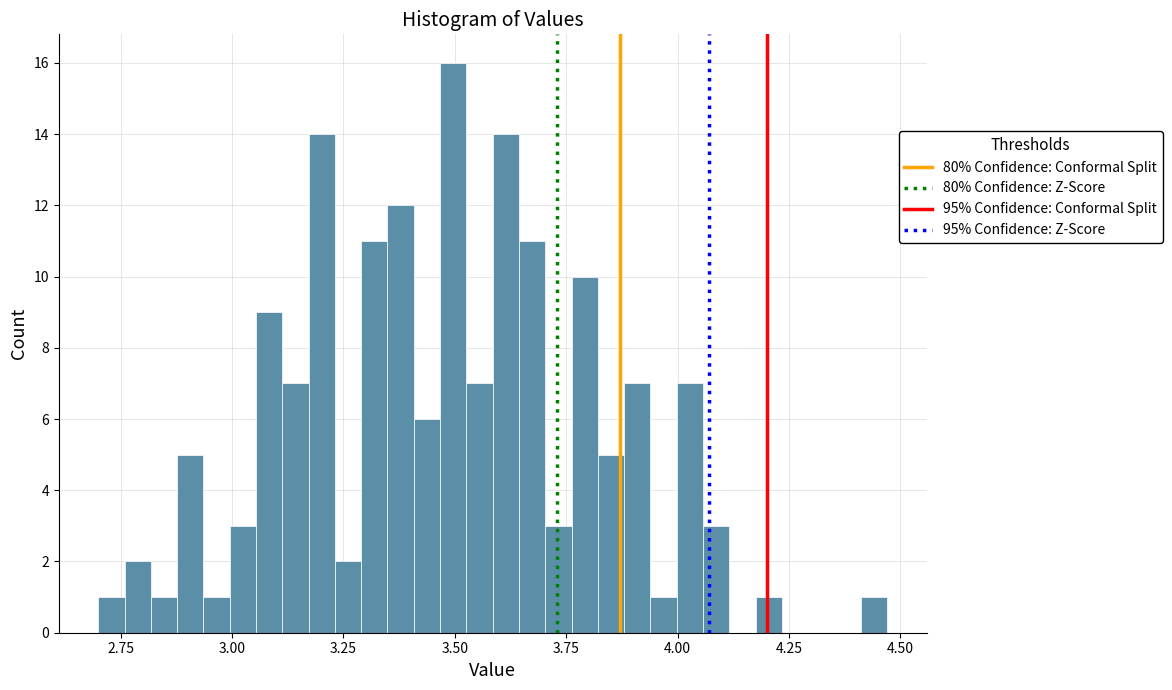

Read against the x-axis, roughly where is the centre of the tallest bar?

3.50